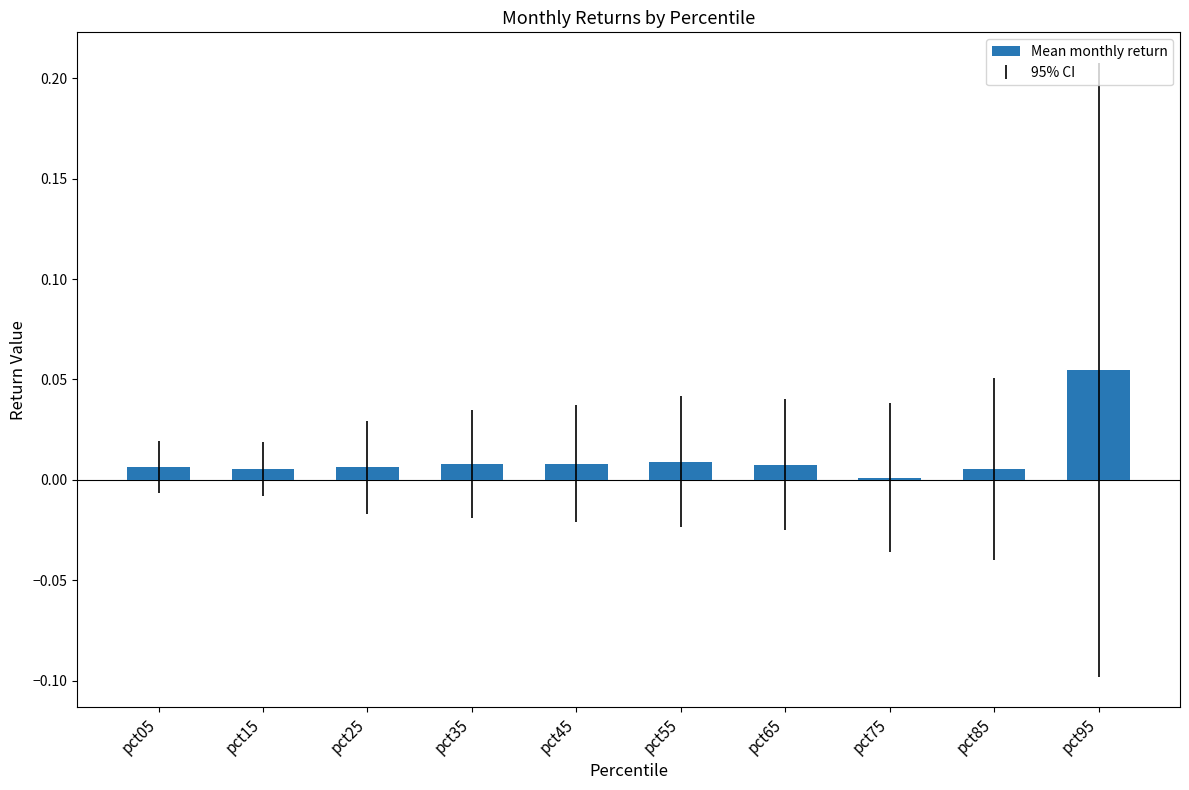

The value at pct15 is 0.0. True or false?

True